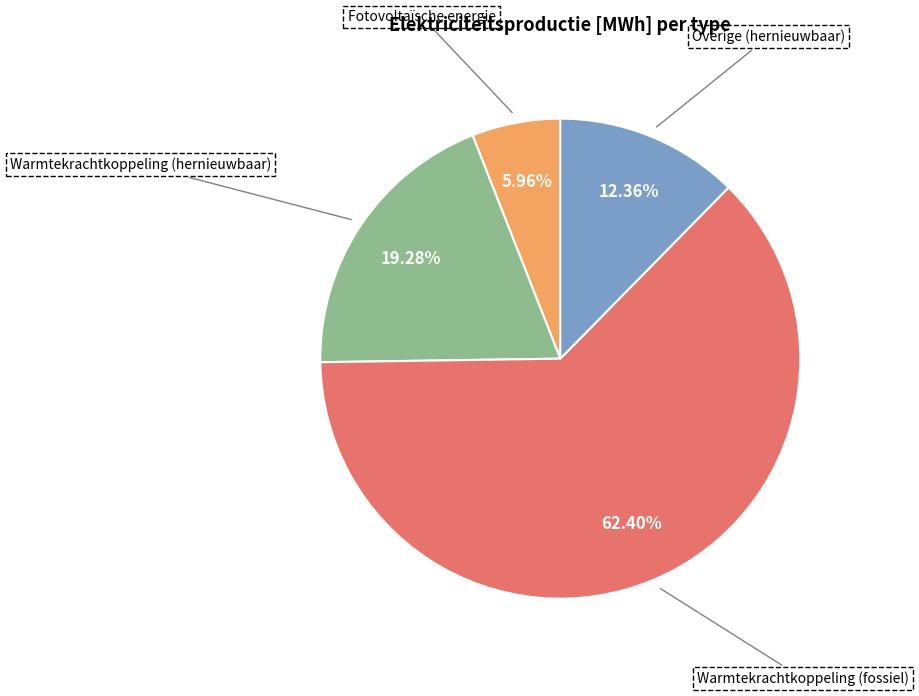

Does any single category account for the majority?

Yes